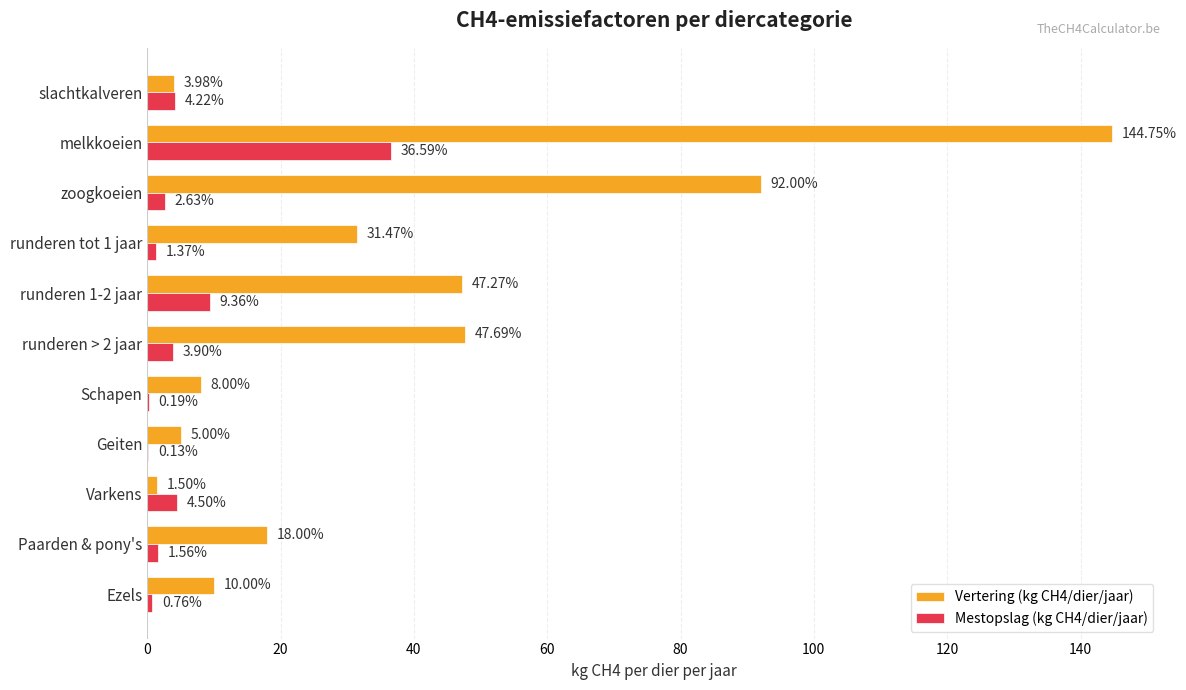

What is the sum of the Vertering (kg CH4/dier/jaar) values at slachtkalveren and Geiten?

9.0